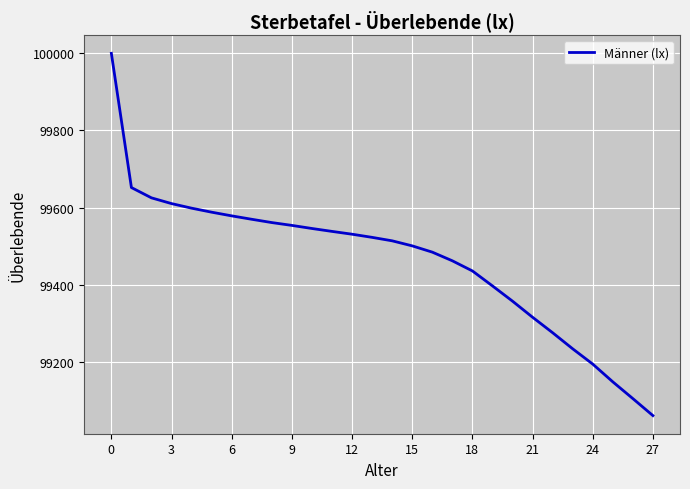

What is the difference between the maximum and minimum values?

939.3